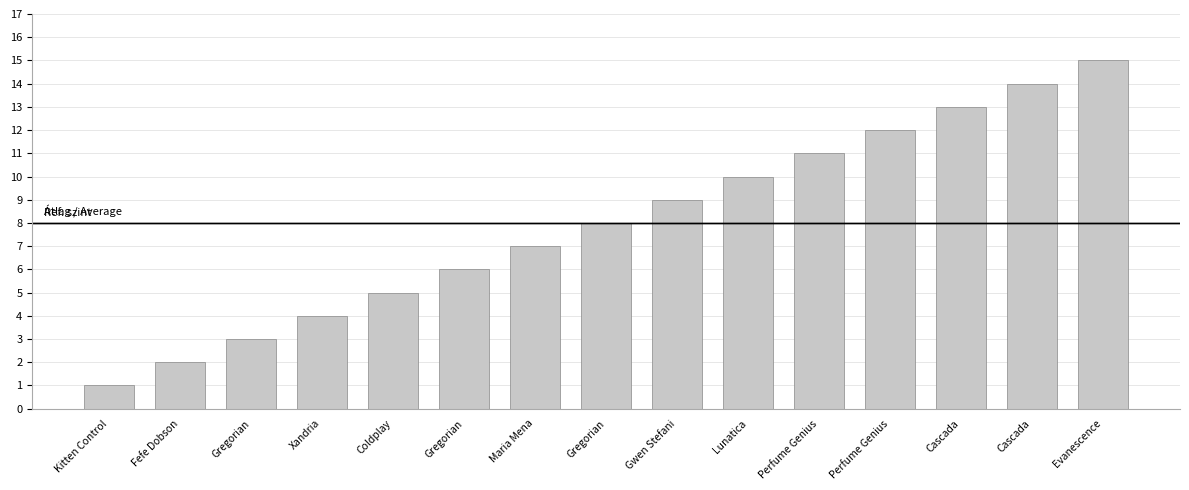

Does the chart contain any negative values?

No